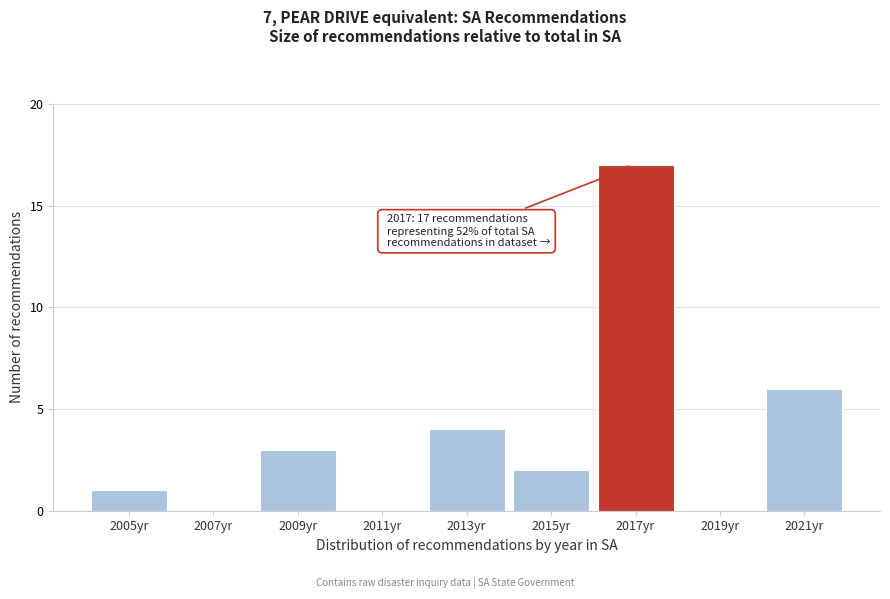

Reading right to left, list all the values displayed in this chart.

2021yr=6	2019yr=0	2017yr=17	2015yr=2	2013yr=4	2011yr=0	2009yr=3	2007yr=0	2005yr=1